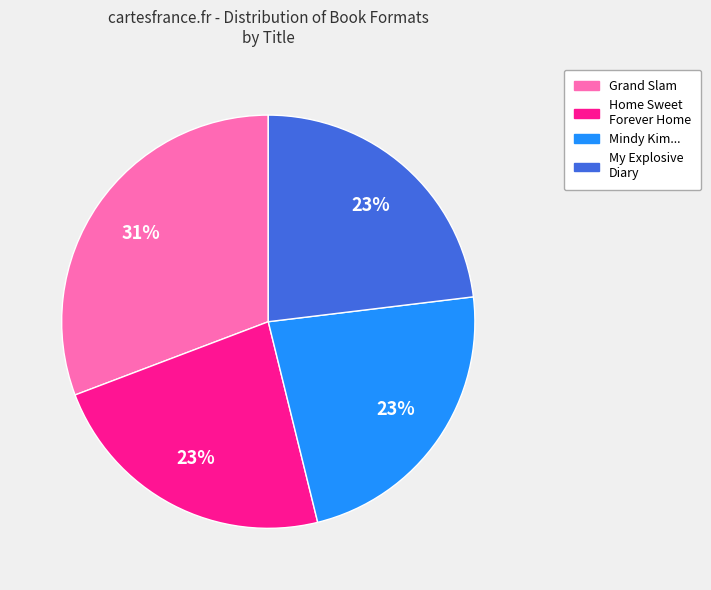

Is there a majority slice in this chart?

No